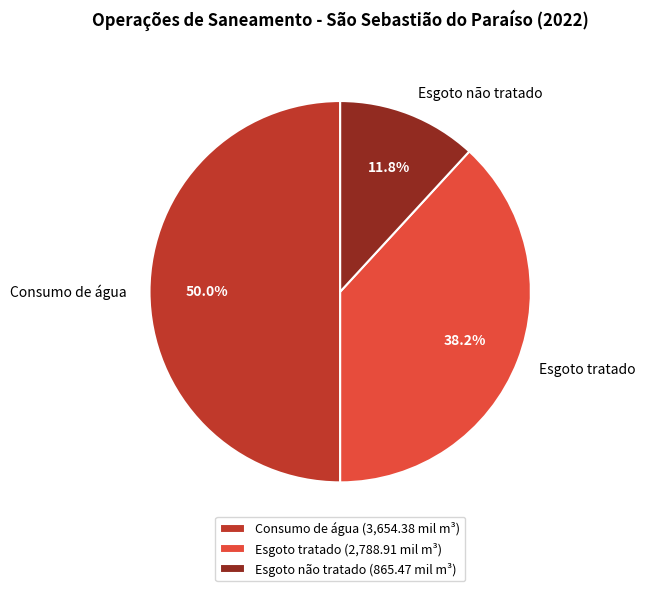

To the nearest percent, what is the difference between the largest and smallest slice percentages?

38%